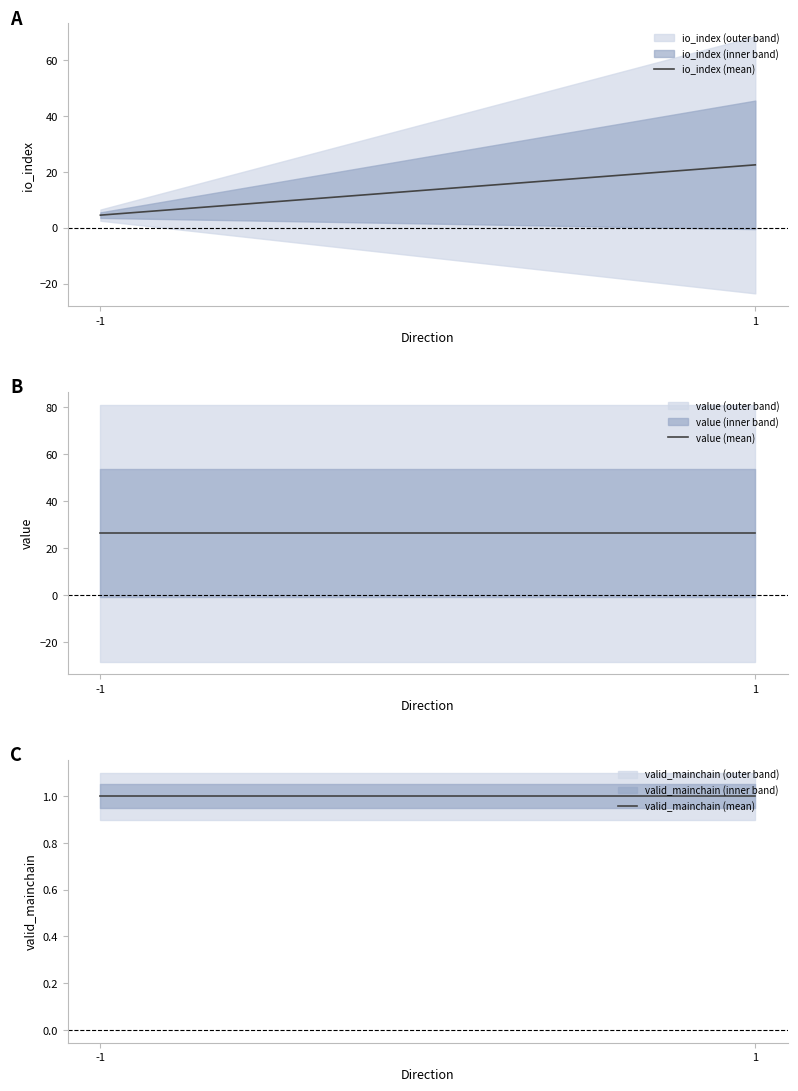

What is the highest value of the io_index (mean) series?

22.5